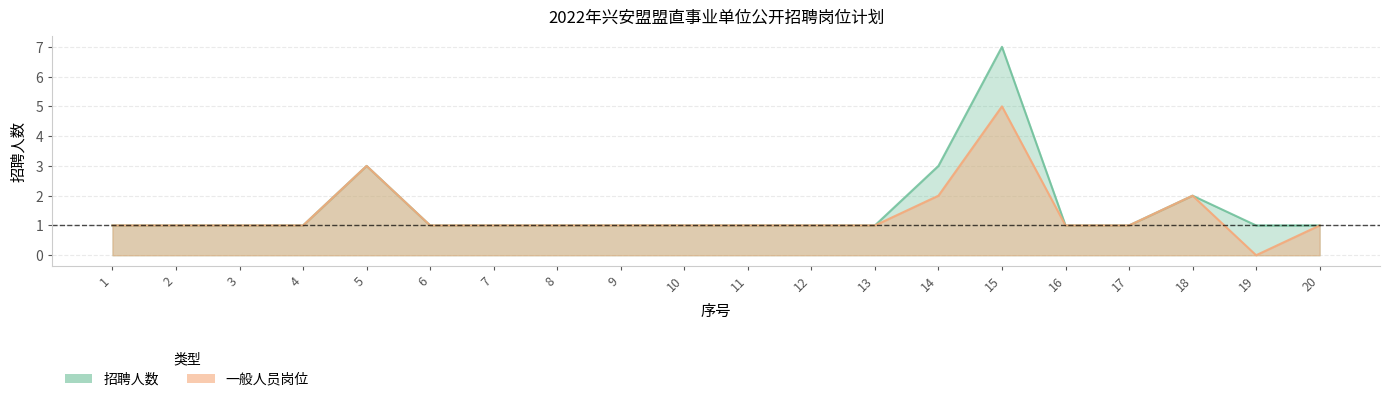

What is the difference between the maximum and minimum values in the 一般人员岗位 series?

5